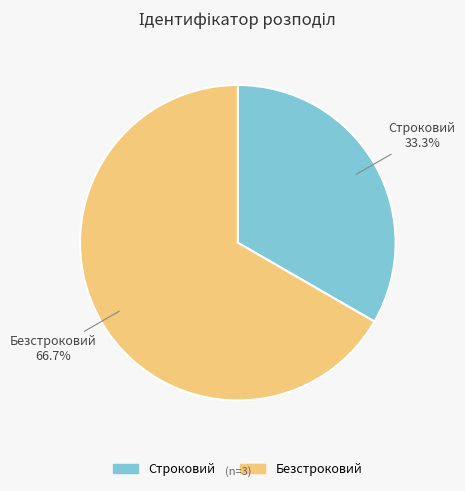

Which category accounts for the majority?

Безстроковий